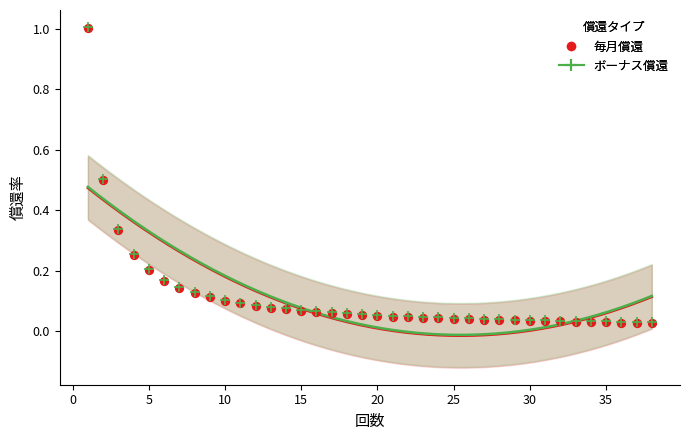

Which series has the largest Y range (max minus min)?

ボーナス償還